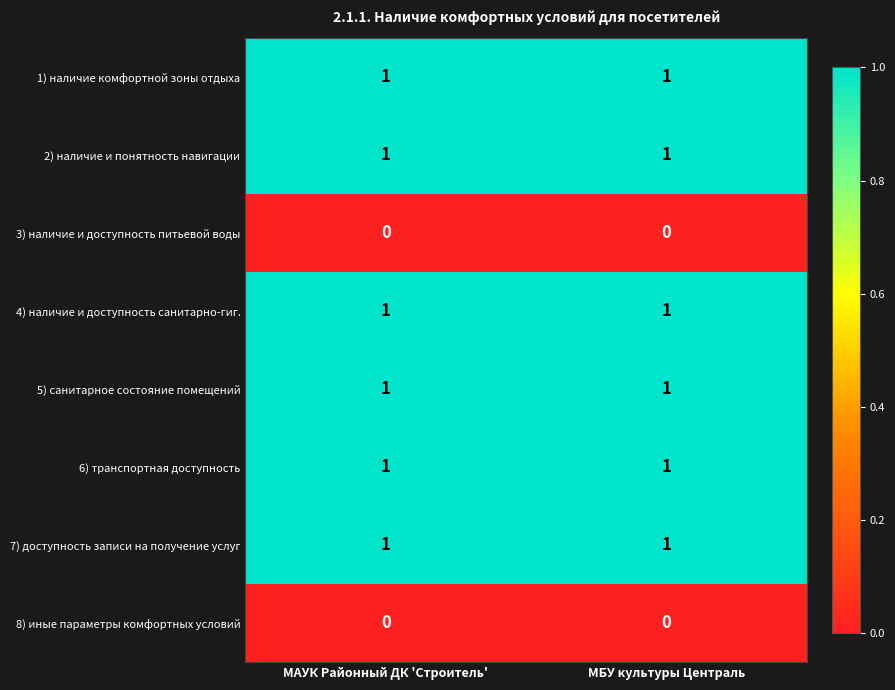

True or false: 5) санитарное состояние помещений has a value of 2 at МБУ культуры Централь.

False